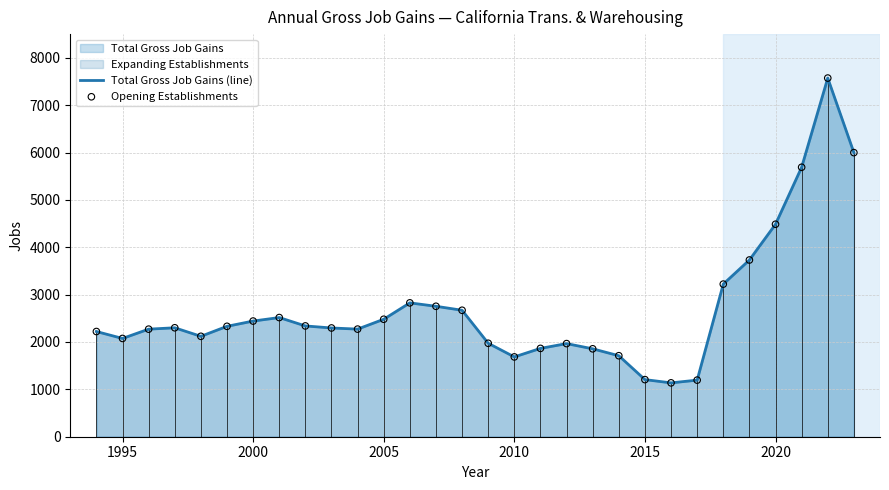

Which series reaches the maximum Y coordinate?

Total Gross Job Gains (line)